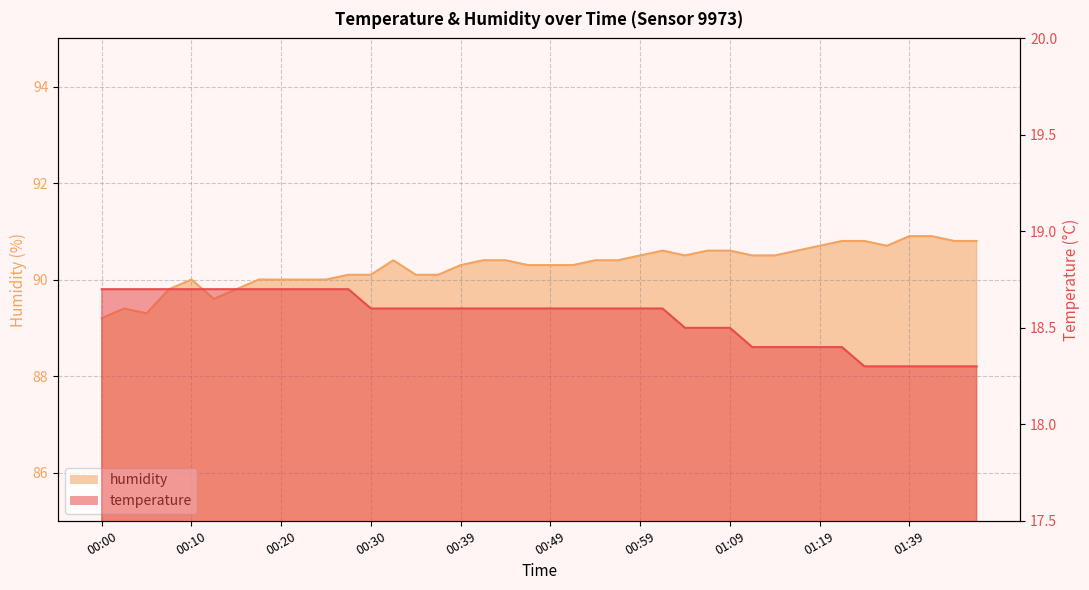

Is the value of humidity at 00:37 greater than the value of temperature at 00:25?

Yes